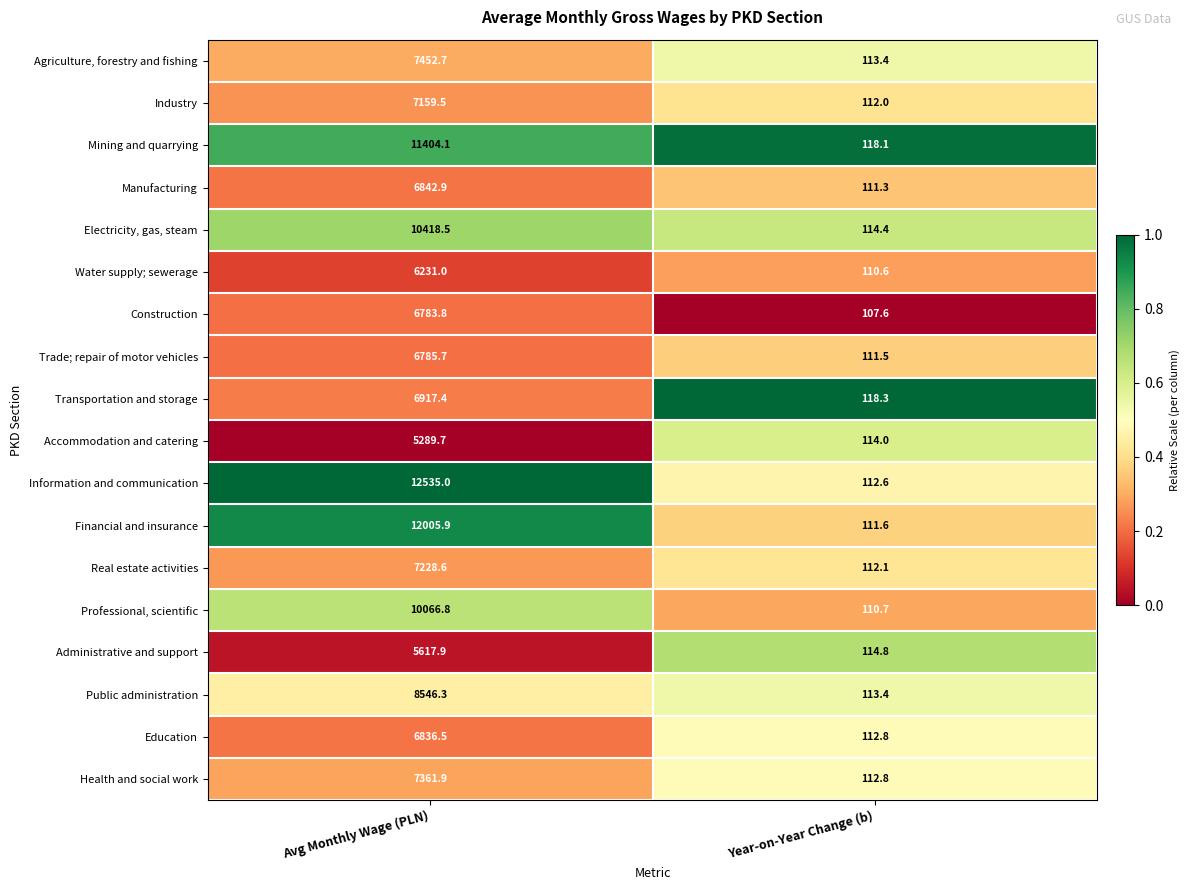

What is the greatest value displayed?

12535.0